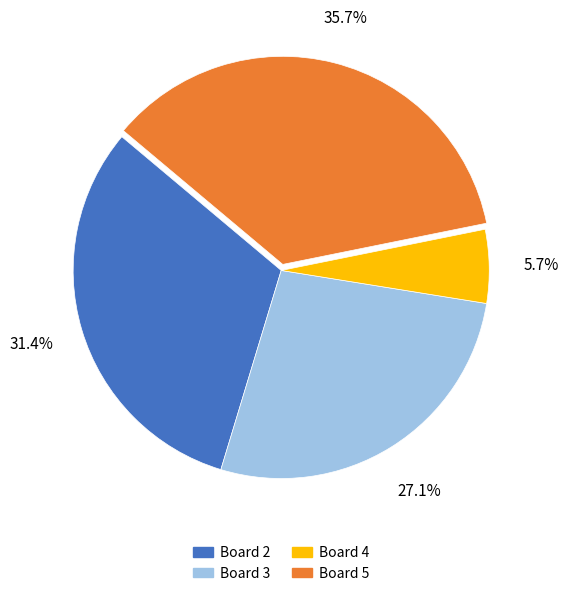

To the nearest percent, what is the average slice percentage?

25%